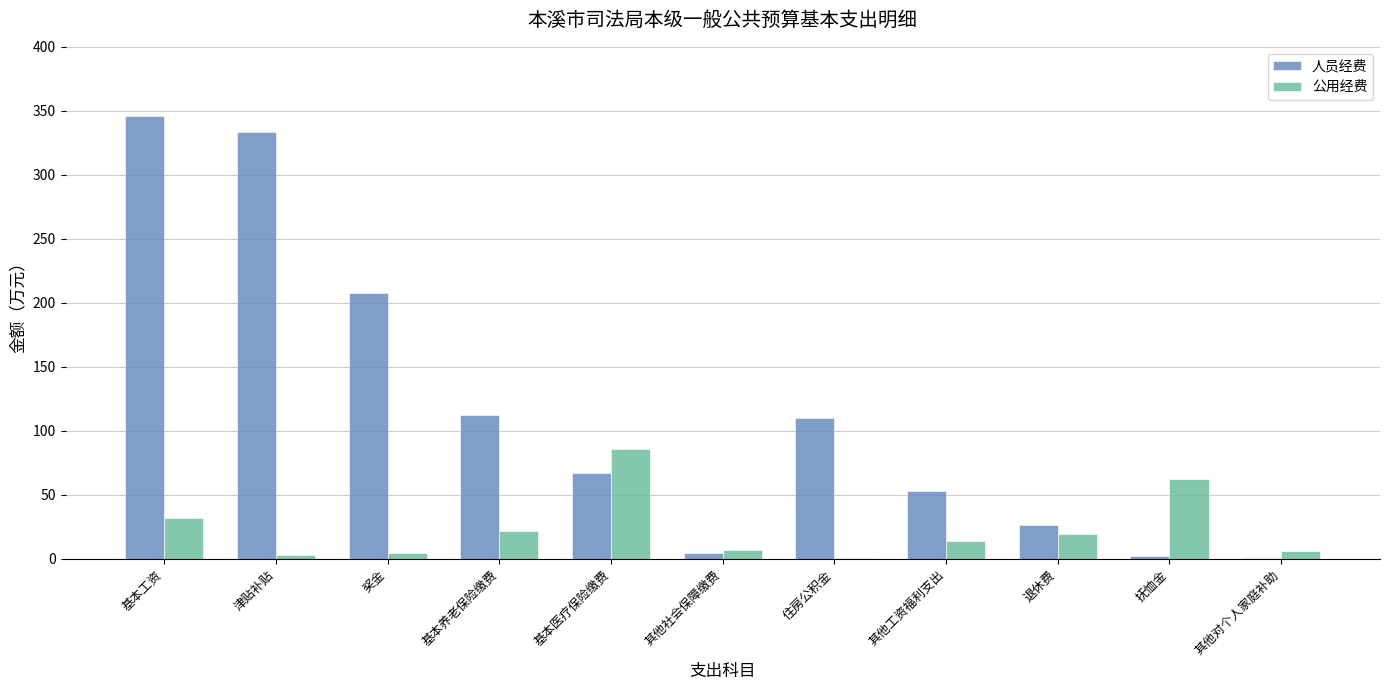

At which category is the sum across all series the highest?

基本工资